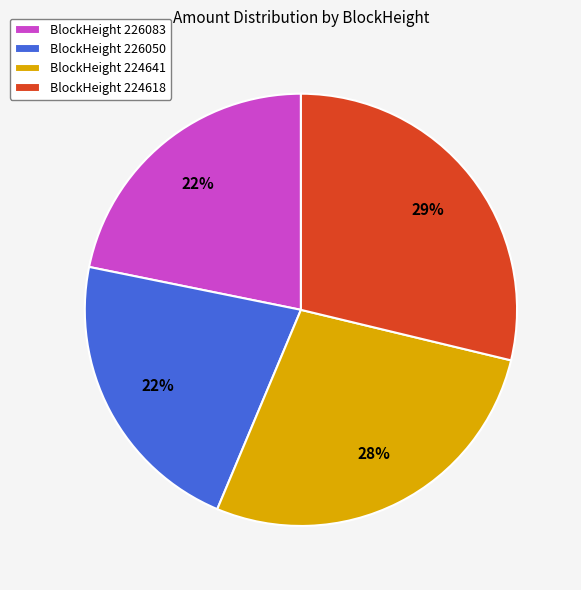

Which slice is the largest?

BlockHeight 224618